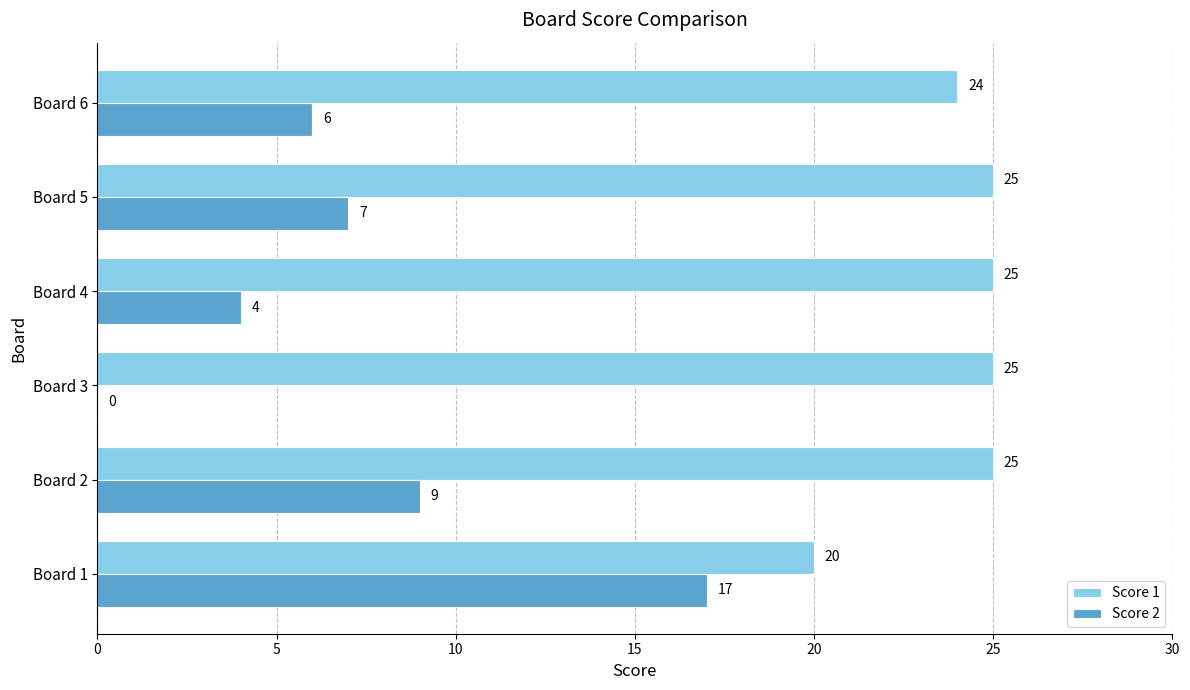

At which category is the sum across all series the highest?

Board 1